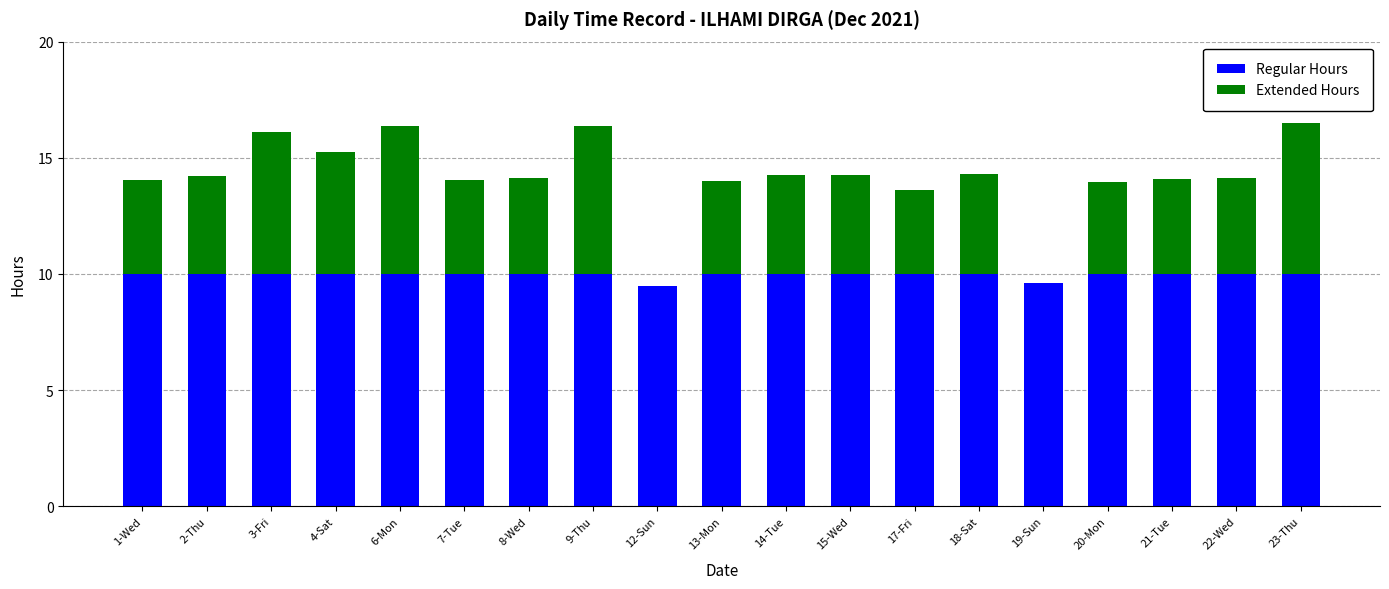

What are all the series names shown in the legend?

Regular Hours, Extended Hours